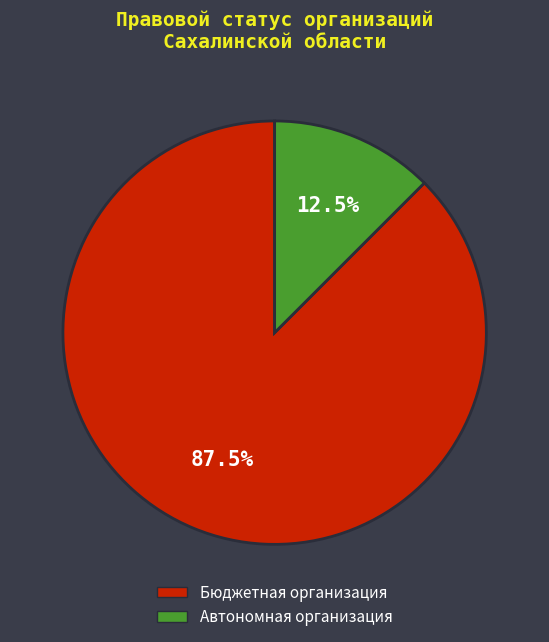

Does Автономная организация account for over 50% of the chart?

No